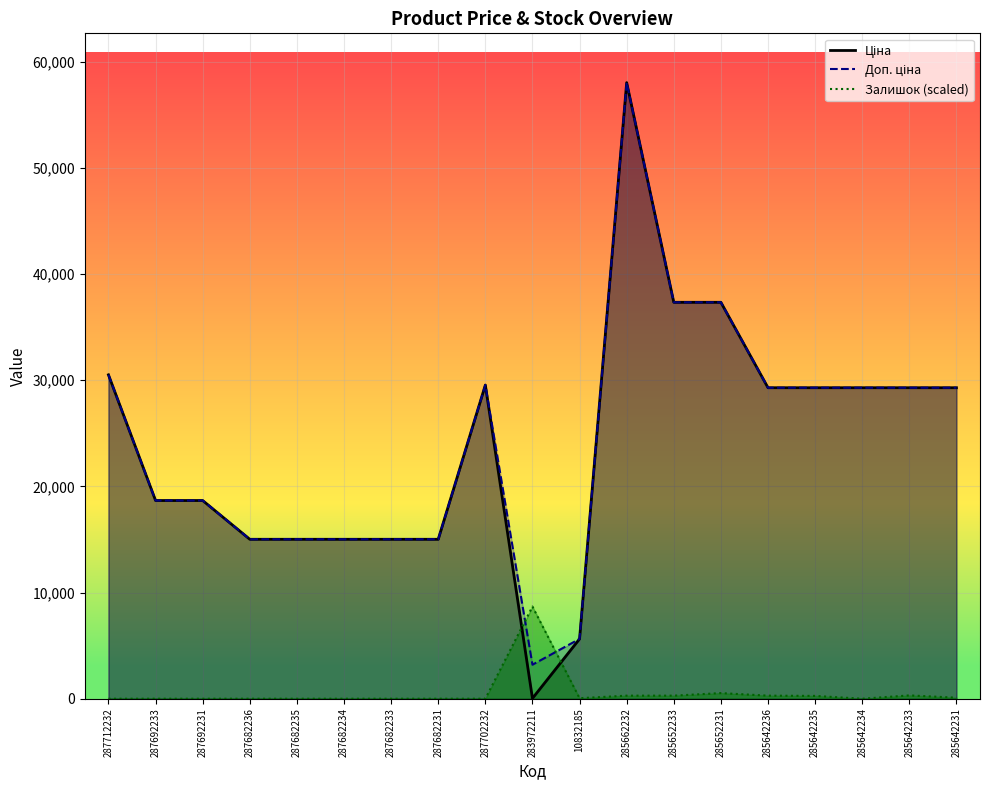

What position from the left is 287702232?

9